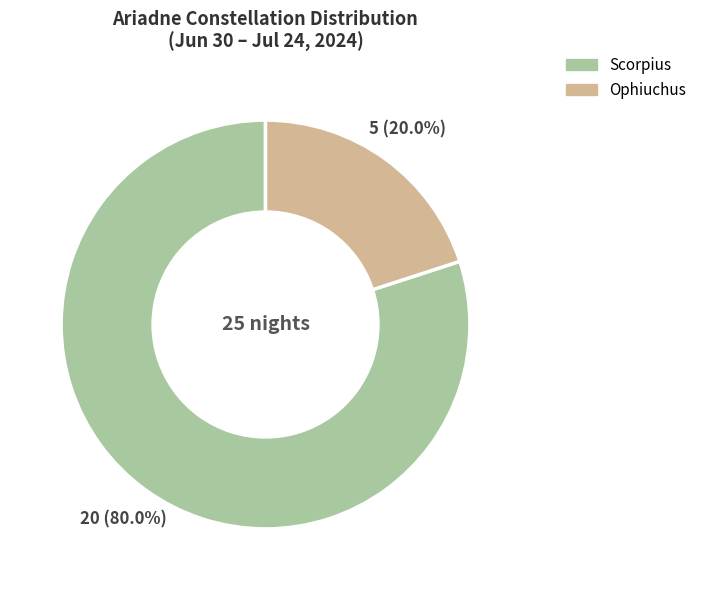

Is the sum of Scorpius and Ophiuchus greater than half?

Yes